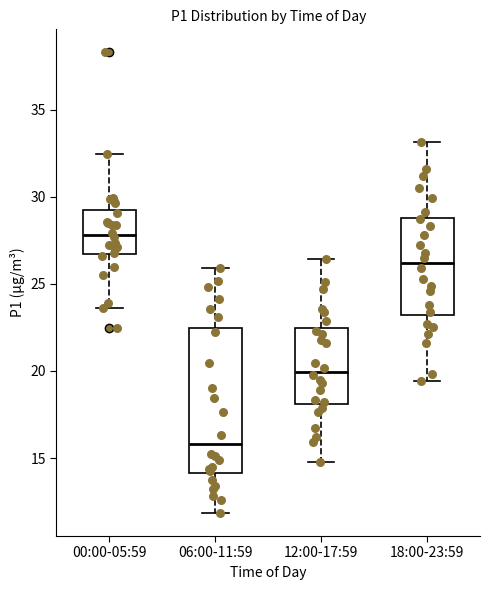

Reading left to right, transcribe this box plot: for each box, give where its median line is, the range the box spans, and where its two whiskers end, as read against the y-axis. The values are not printed on the chart, so give them approximately, as read against the axis.

00:00-05:59: median 28.0, box 26.5 to 29.0, whiskers 23.5 to 32.5
06:00-11:59: median 16.0, box 14.0 to 22.5, whiskers 12.0 to 26.0
12:00-17:59: median 20.0, box 18.0 to 22.5, whiskers 15.0 to 26.5
18:00-23:59: median 26.0, box 23.0 to 29.0, whiskers 19.5 to 33.0